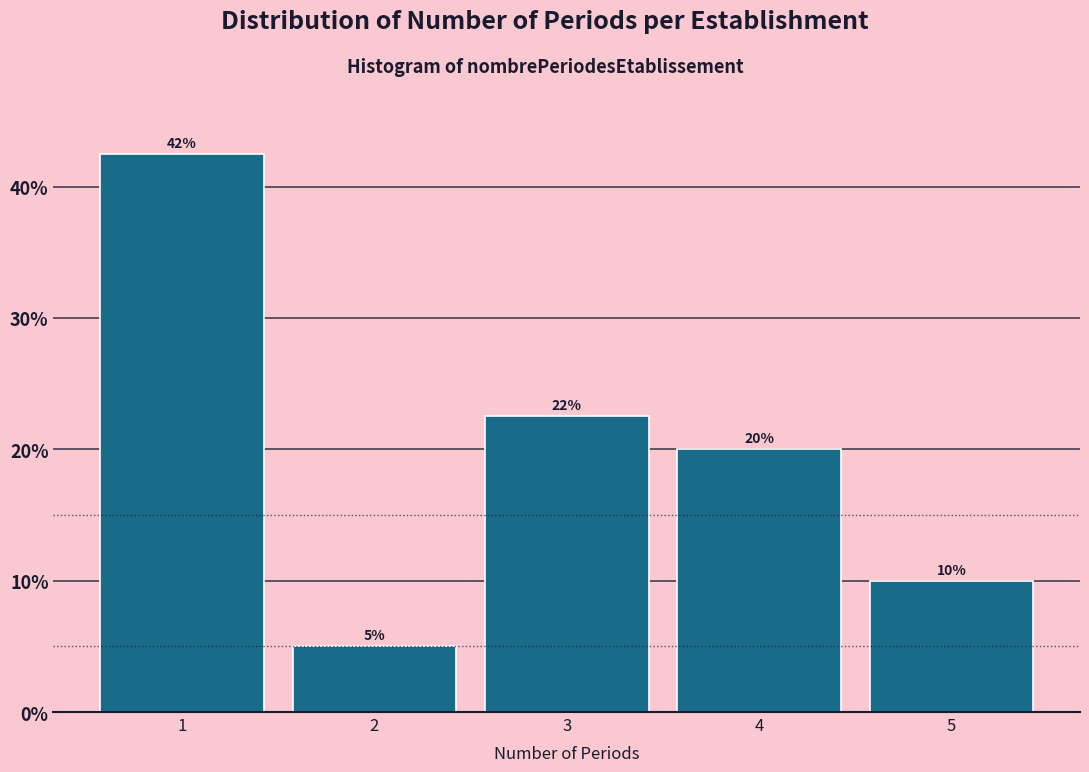

Rank the categories by value from highest to lowest.

1, 3, 4, 5, 2